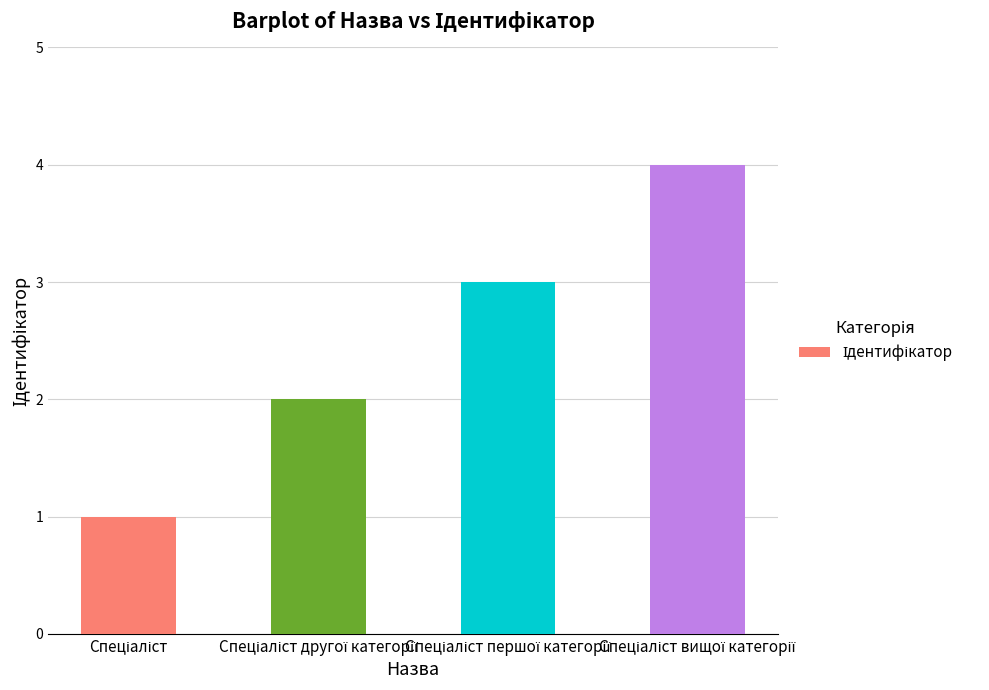

What is the difference between the maximum and minimum values?

3